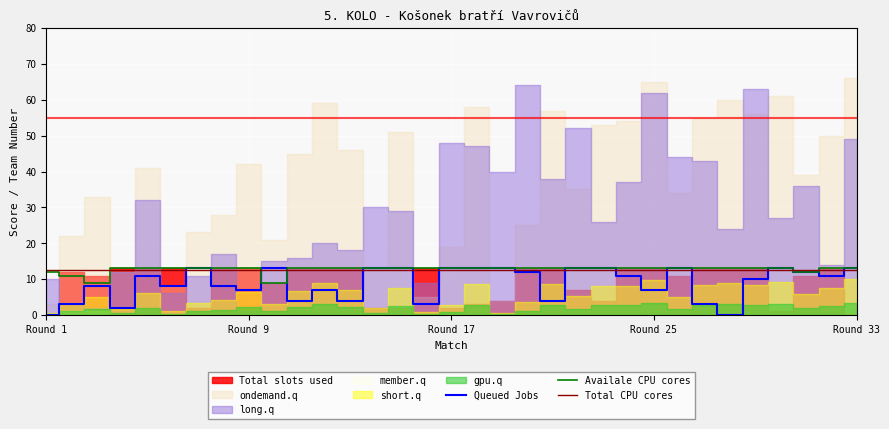

What is the approximate value of Total slots used at 20, to the nearest 10?

10